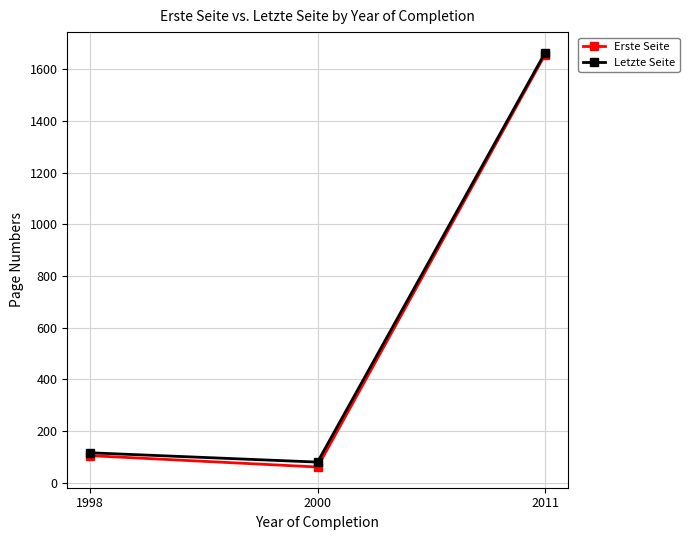

Count the number of categories in the chart.

3